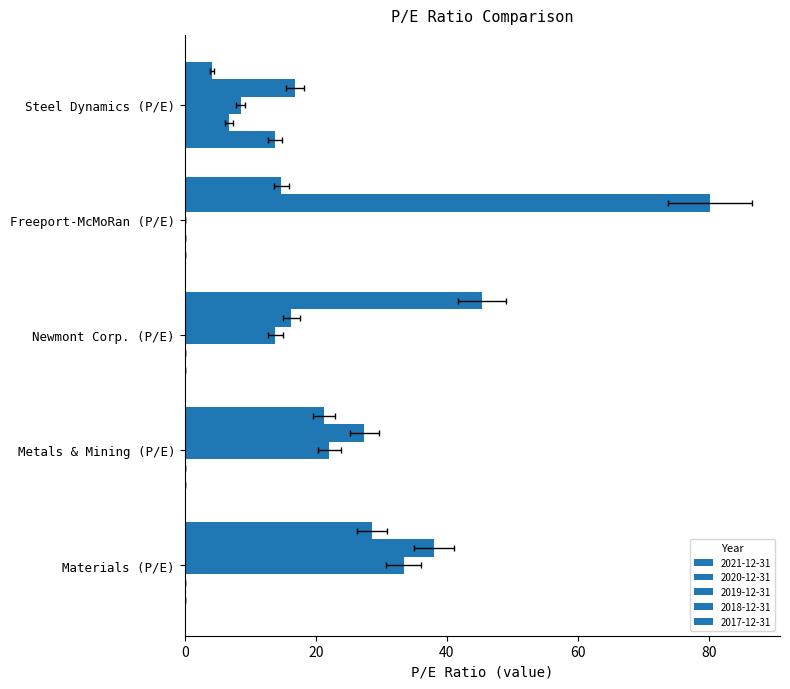

Is it true that 2017-12-31 equals 0.0 at Newmont Corp. (P/E)?

True